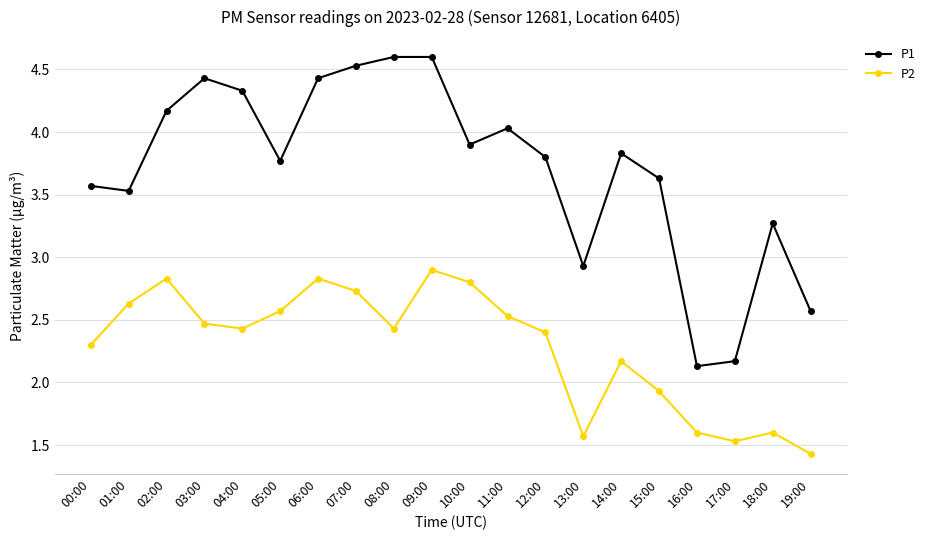

Reading left to right, list all the values displayed in this chart.

P1: 00:00=3.6	01:00=3.5	02:00=4.2	03:00=4.4	04:00=4.3	05:00=3.8	06:00=4.4	07:00=4.5	08:00=4.6	09:00=4.6	10:00=3.9	11:00=4.0	12:00=3.8	13:00=2.9	14:00=3.8	15:00=3.6	16:00=2.1	17:00=2.2	18:00=3.3	19:00=2.6
P2: 00:00=2.3	01:00=2.6	02:00=2.8	03:00=2.5	04:00=2.4	05:00=2.6	06:00=2.8	07:00=2.7	08:00=2.4	09:00=2.9	10:00=2.8	11:00=2.5	12:00=2.4	13:00=1.6	14:00=2.2	15:00=1.9	16:00=1.6	17:00=1.5	18:00=1.6	19:00=1.4